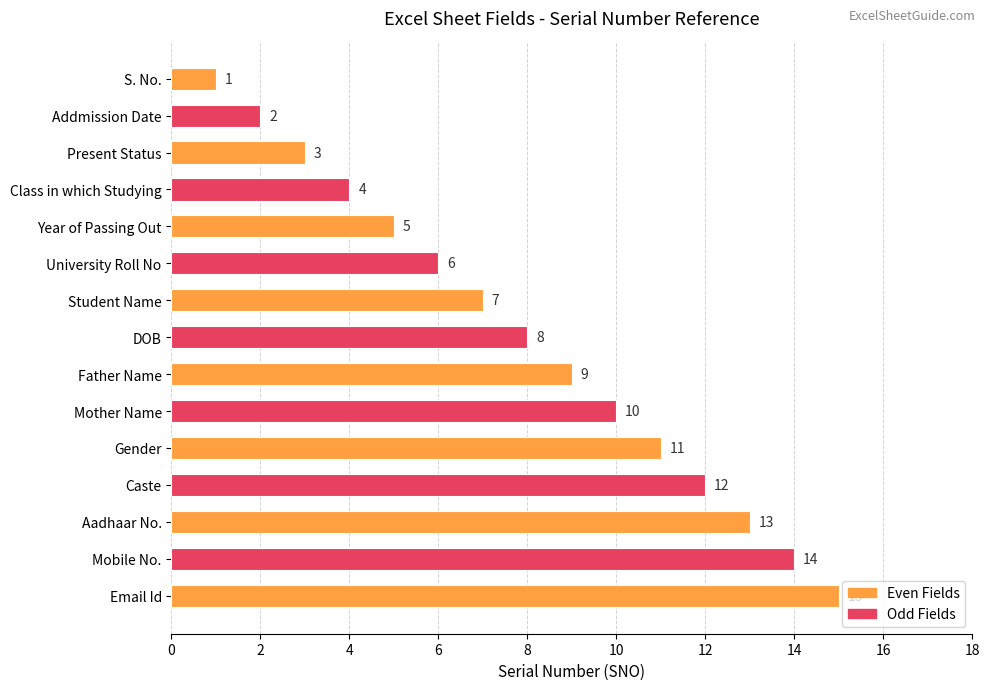

List the labels in order of value, smallest first.

S. No., Addmission Date, Present Status, Class in which Studying, Year of Passing Out, University Roll No, Student Name, DOB, Father Name, Mother Name, Gender, Caste, Aadhaar No., Mobile No., Email Id